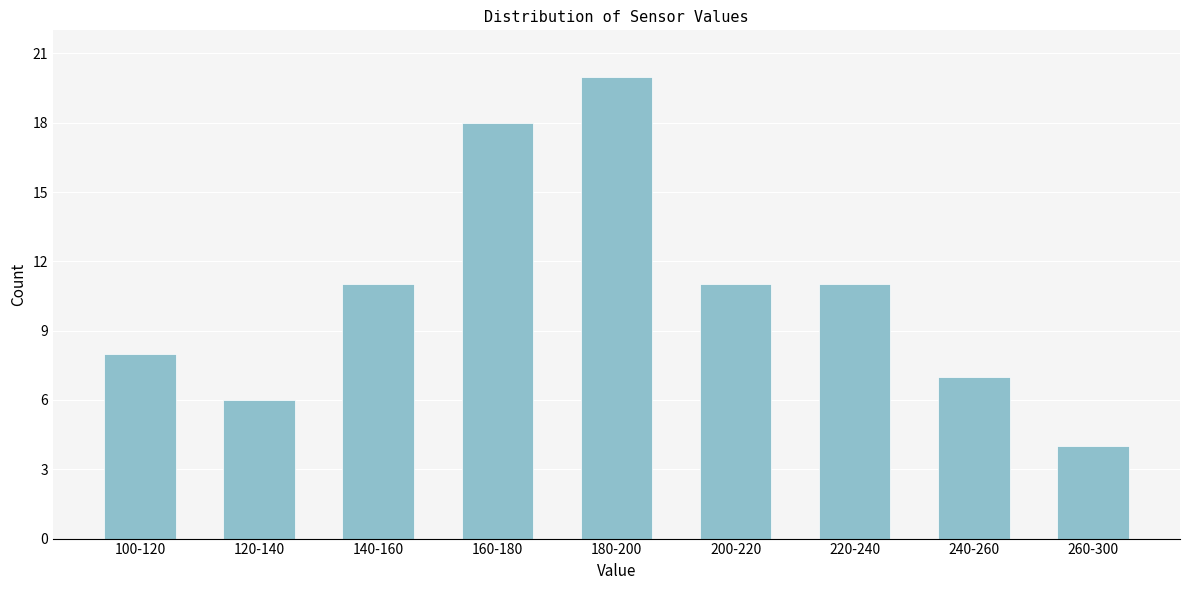

Reading left to right, transcribe all the data shown in this chart.

8	6	11	18	20	11	11	7	4